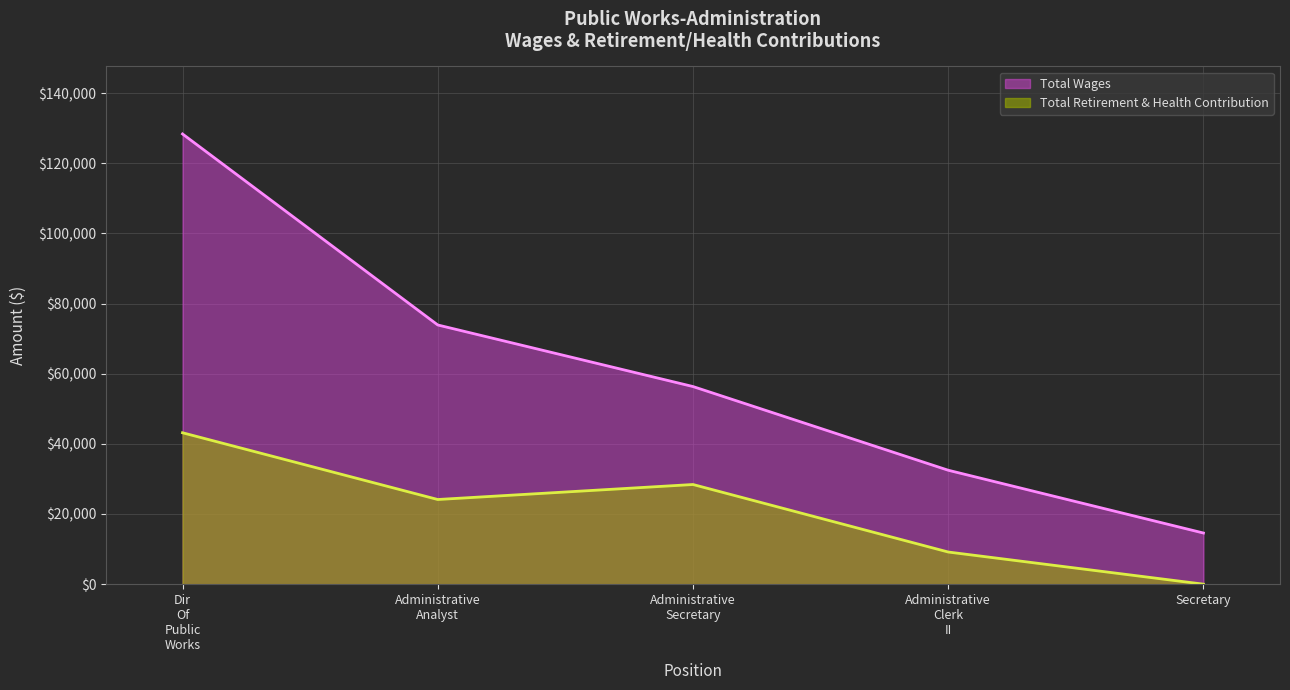

Is the value of Total Retirement & Health Contribution at Dir Of Public Works greater than the value of Total Wages at Secretary?

Yes